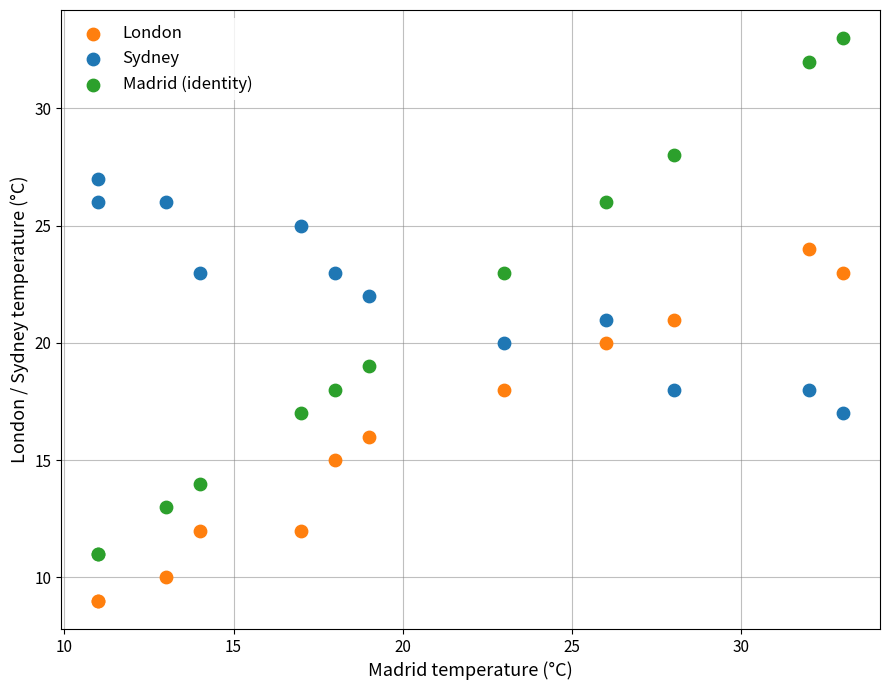

Which series reaches the minimum Y coordinate?

London